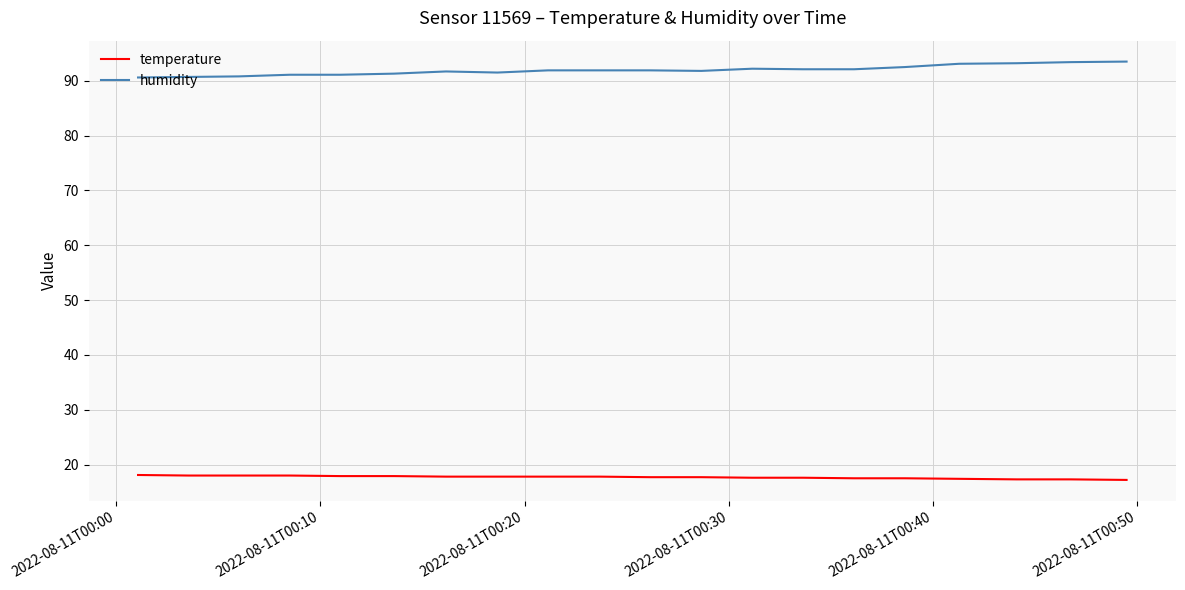

True or false: humidity and temperature cross at least once.

False